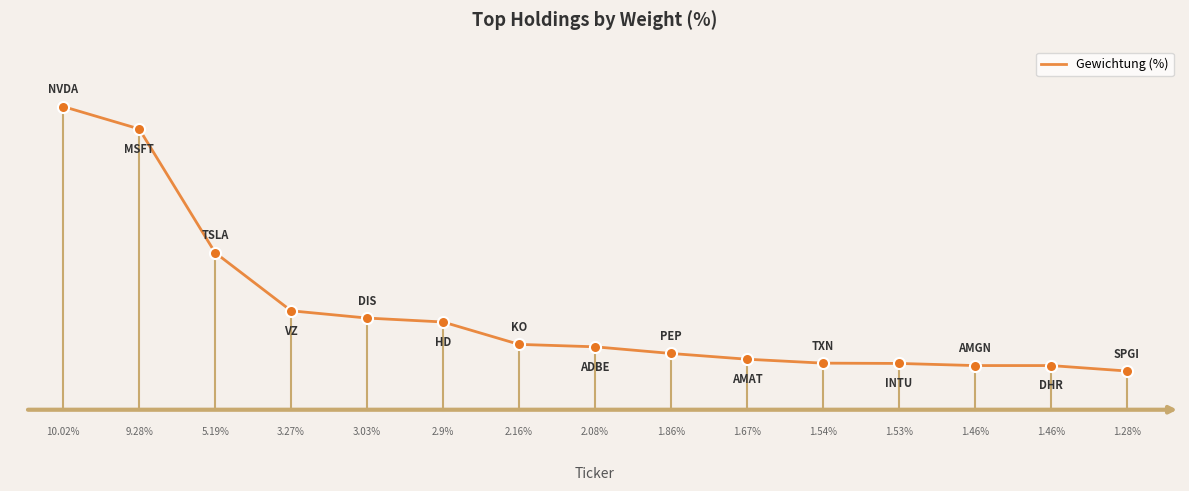

Does the chart have visible grid lines?

No